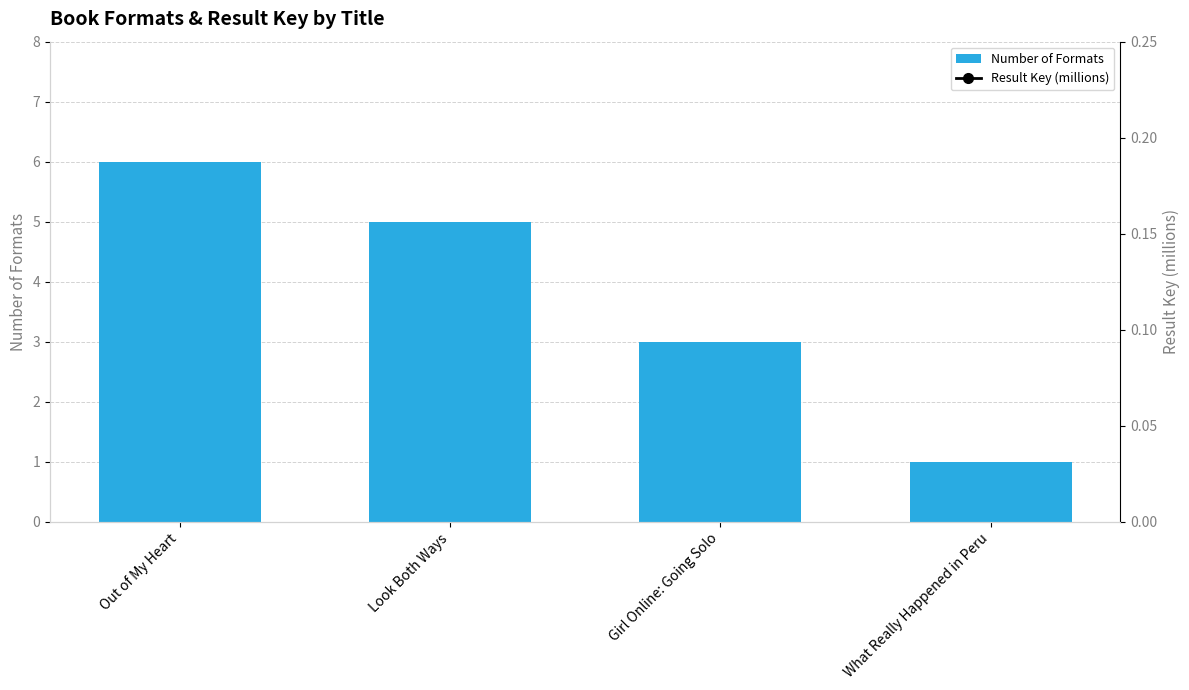

Is it true that Number of Formats equals 4.9 at Girl Online: Going Solo?

False